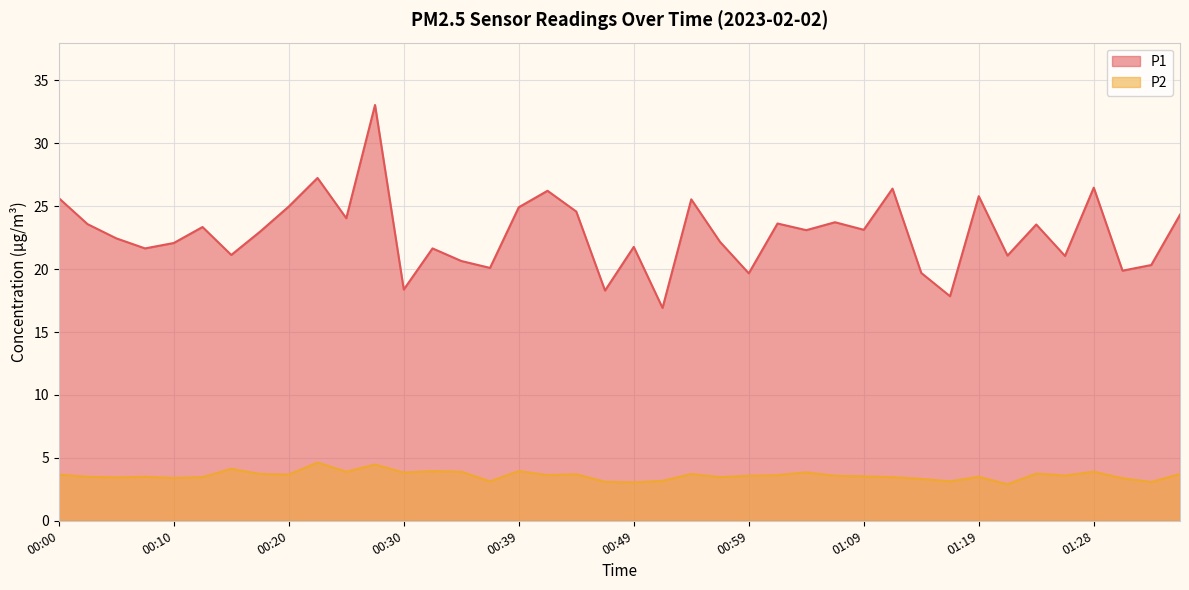

How many interior local valleys does the P2 series have?

13